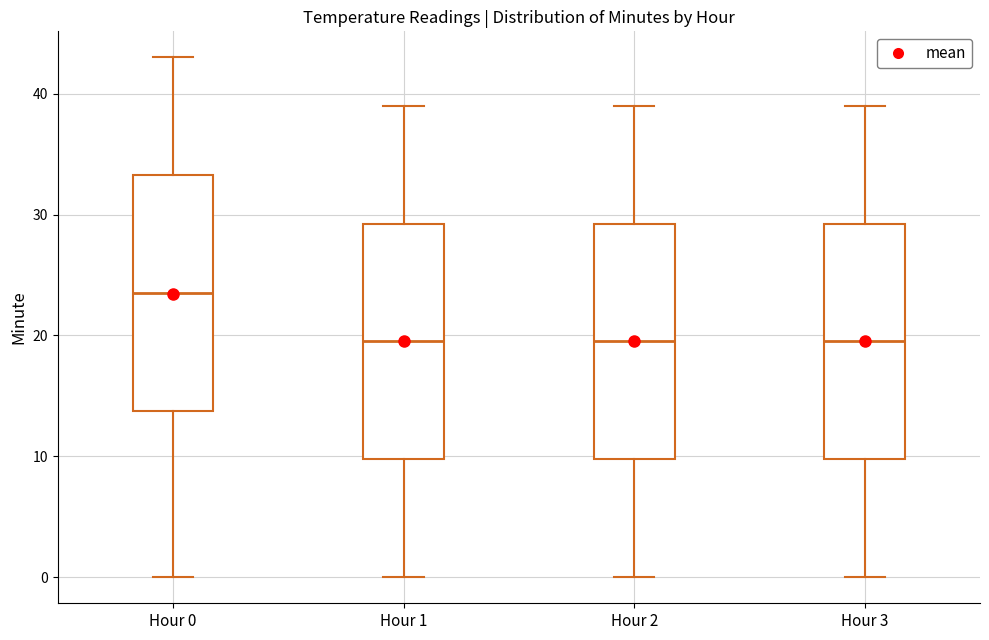

Where does the median line of the box for Hour 3 sit on the y-axis? The values are not printed on the chart, so give them approximately, as read against the axis.

20